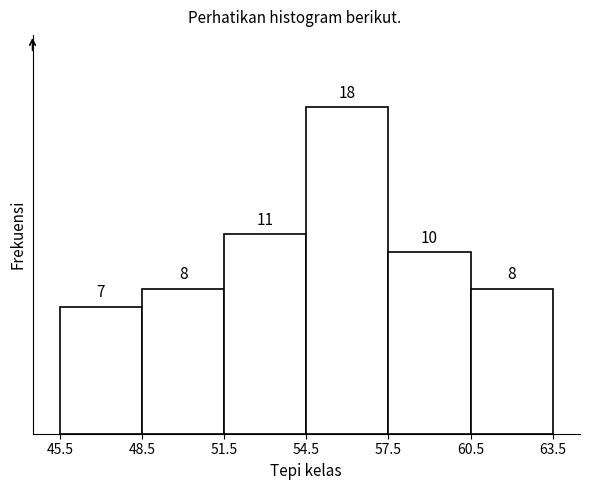

Reading left to right, transcribe this chart: for each bar, give the range it covers on the x-axis and its height.

45.5 to 48.5: 7
48.5 to 51.5: 8
51.5 to 54.5: 11
54.5 to 57.5: 18
57.5 to 60.5: 10
60.5 to 63.5: 8